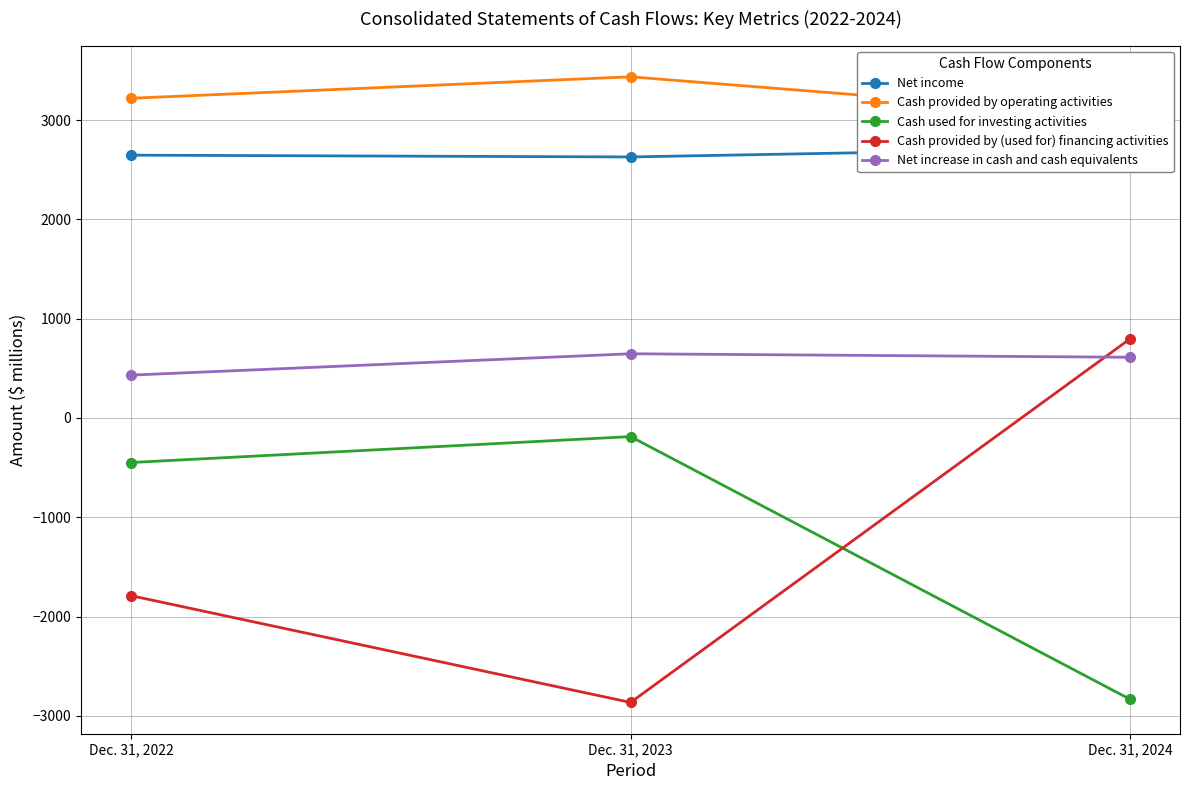

At how many categories does at least one series exceed 86?

3